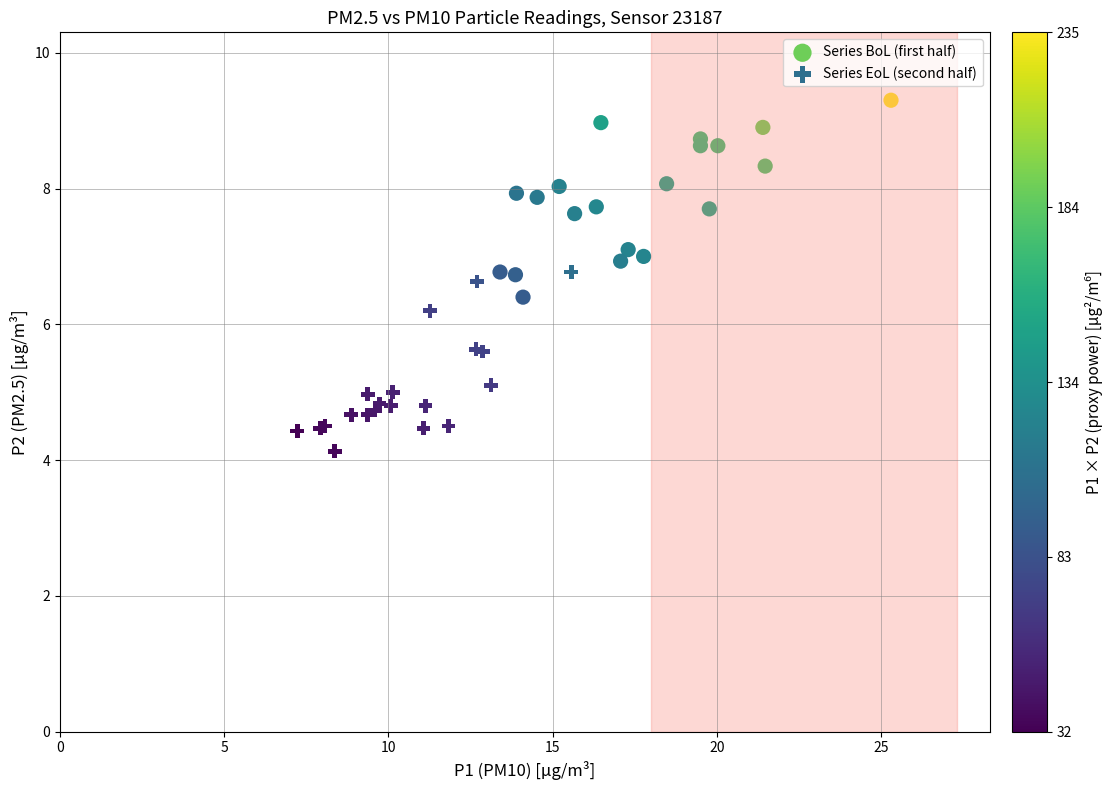

Which series contains the lowest Y value?

Series EoL (second half)